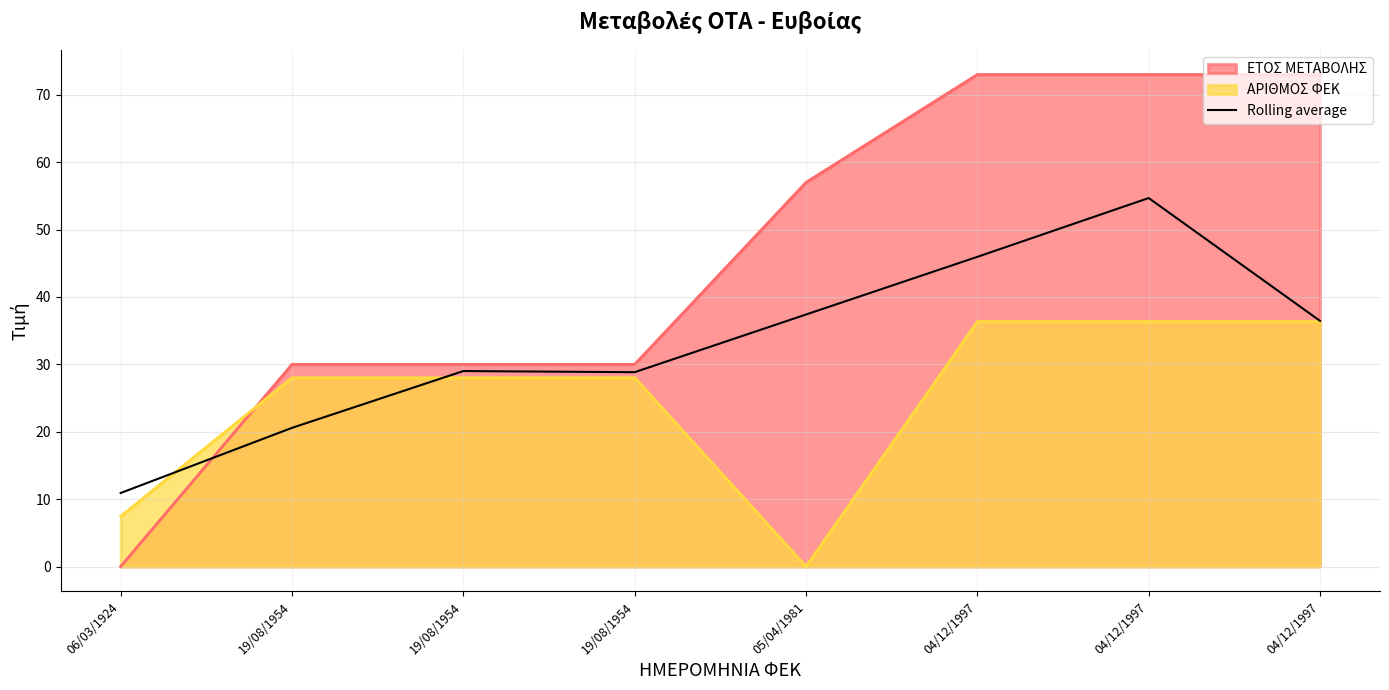

Between 19/08/1954 and 06/03/1924, which is larger?

19/08/1954